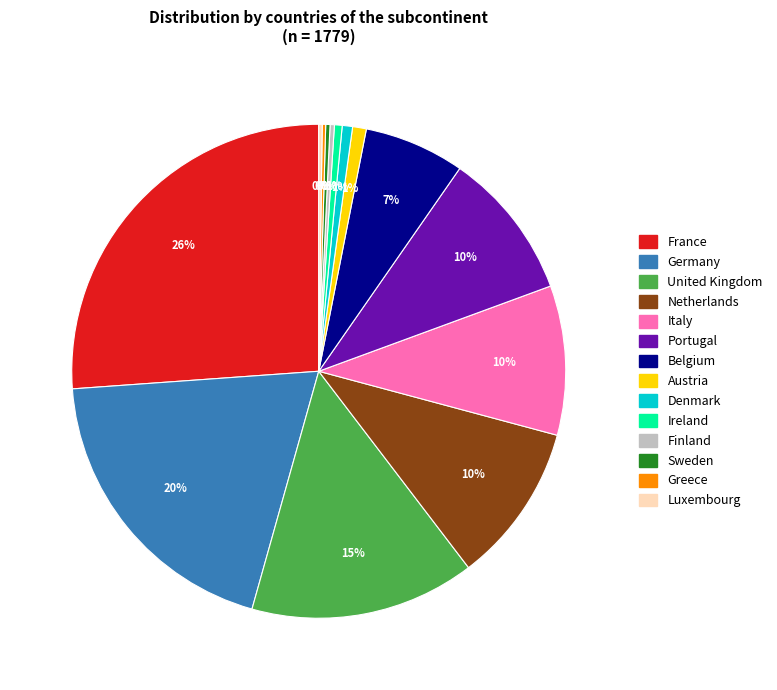

Between Netherlands and Ireland, which is larger?

Netherlands